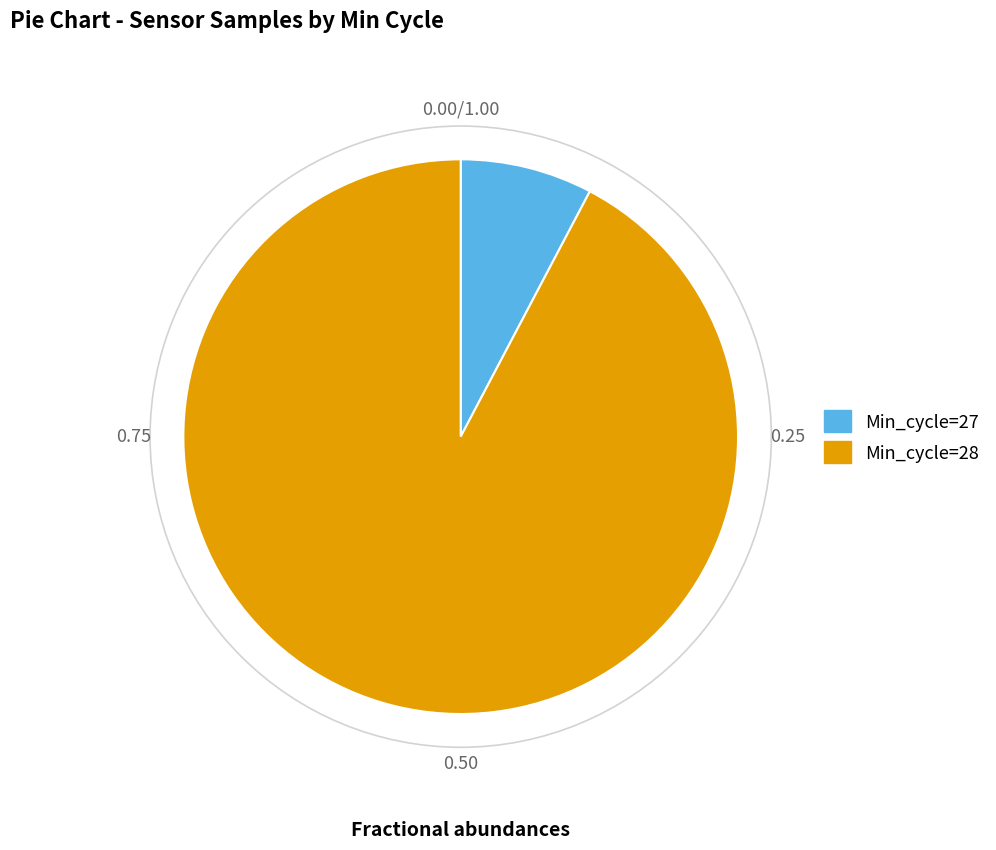

Does any single category account for the majority?

Yes